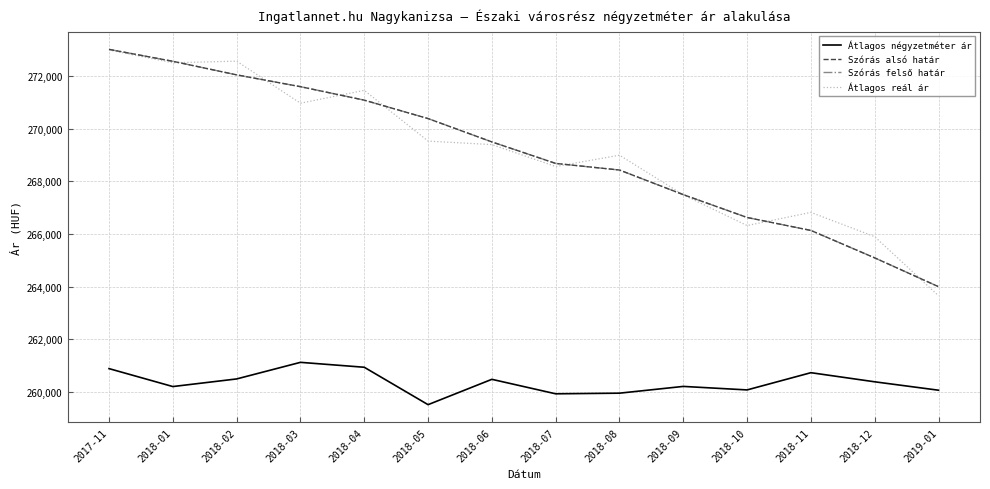

How many data points in Átlagos reál ár are less than 269398?

7